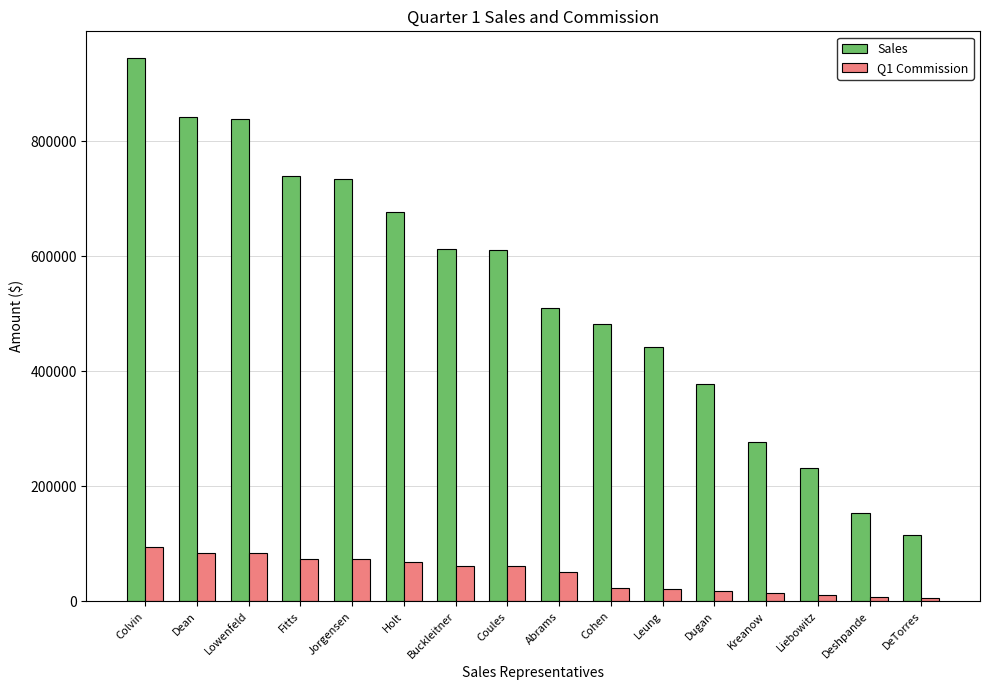

How many bars are there in total?

32